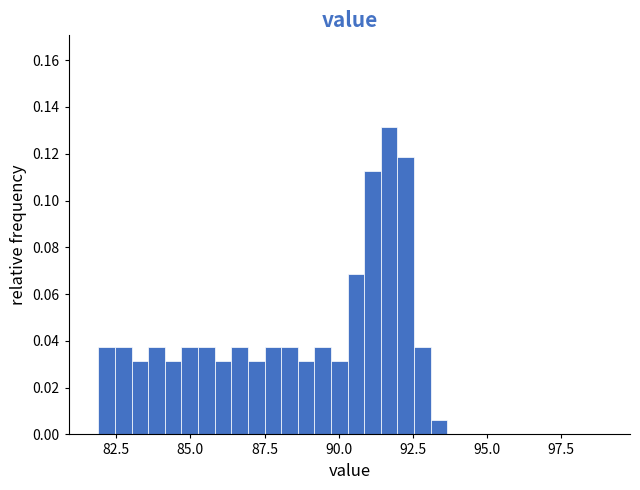

Read against the x-axis, roughly where is the centre of the tallest bar?

91.5